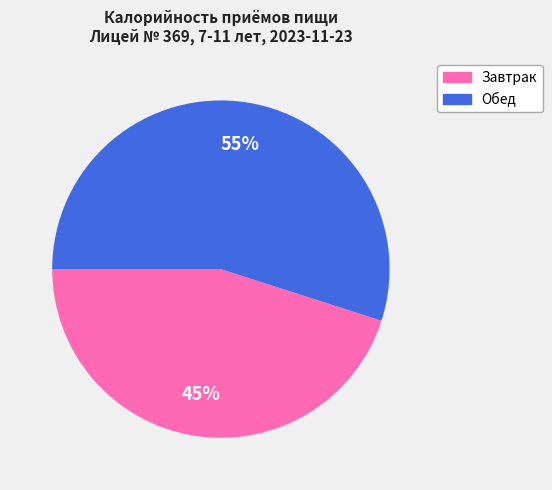

Combined, do Обед and Завтрак account for over 50%?

Yes